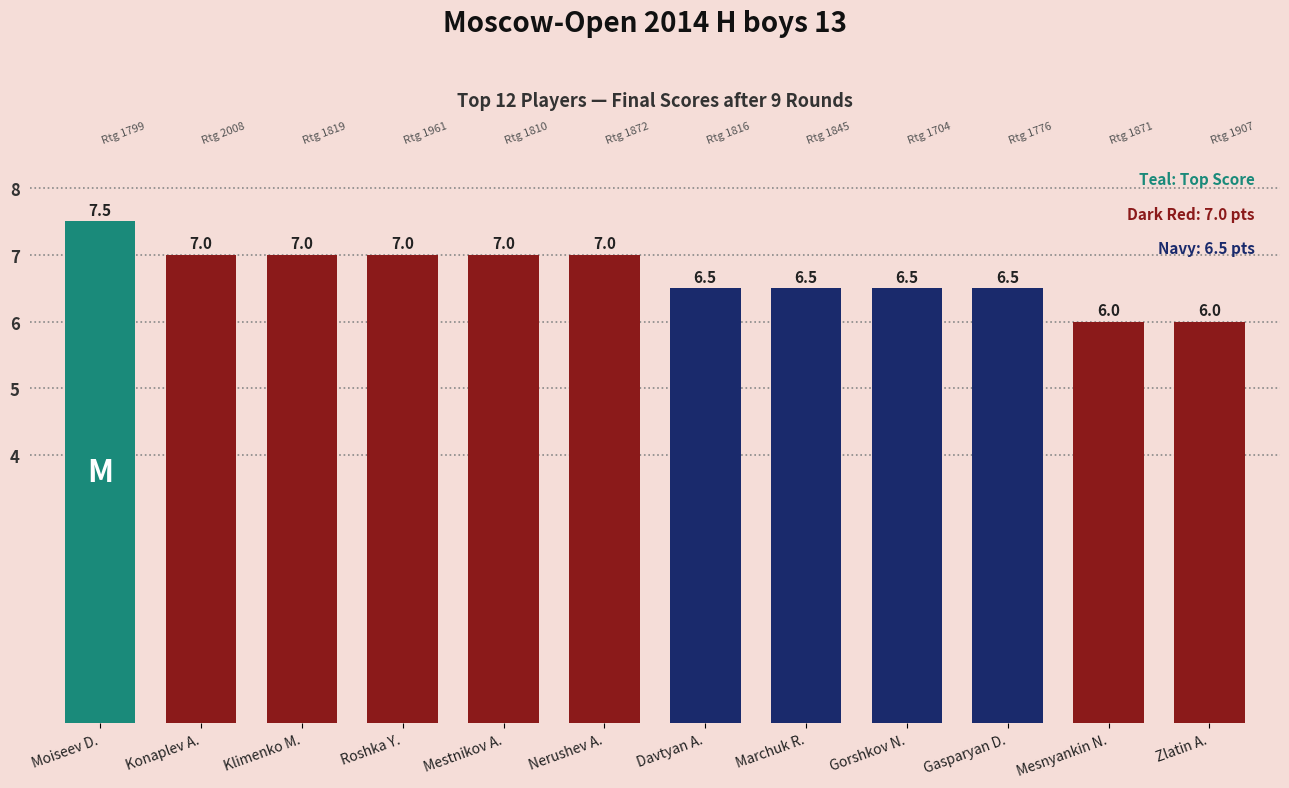

The chart shows a value of 7.5 at Moiseev D.. True or false?

True